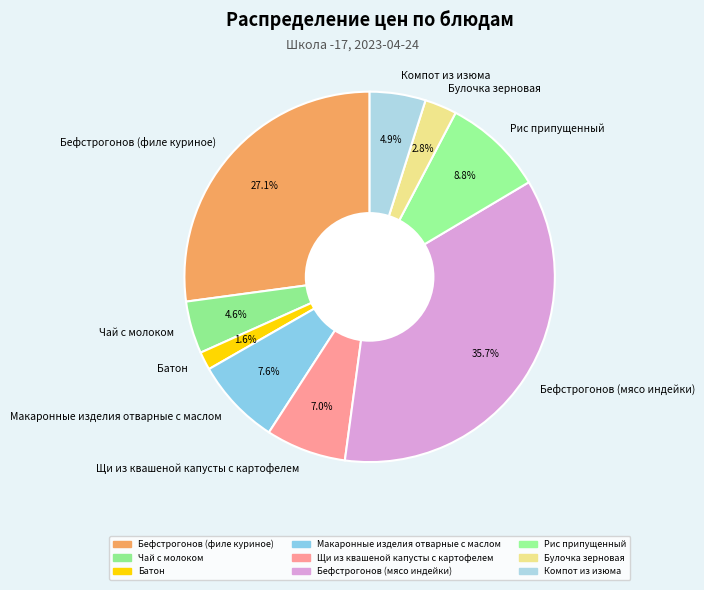

What percentage is NOT represented by Щи из квашеной капусты с картофелем?

93.0%